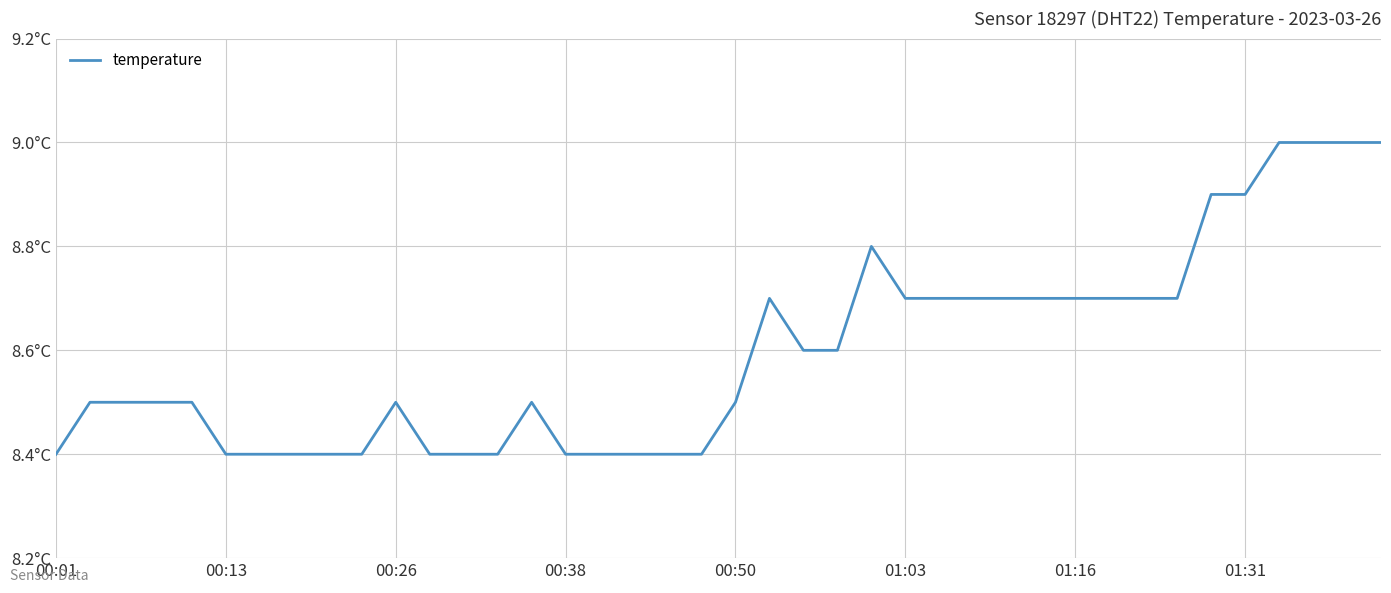

Does the chart display data point markers on the line(s)?

No